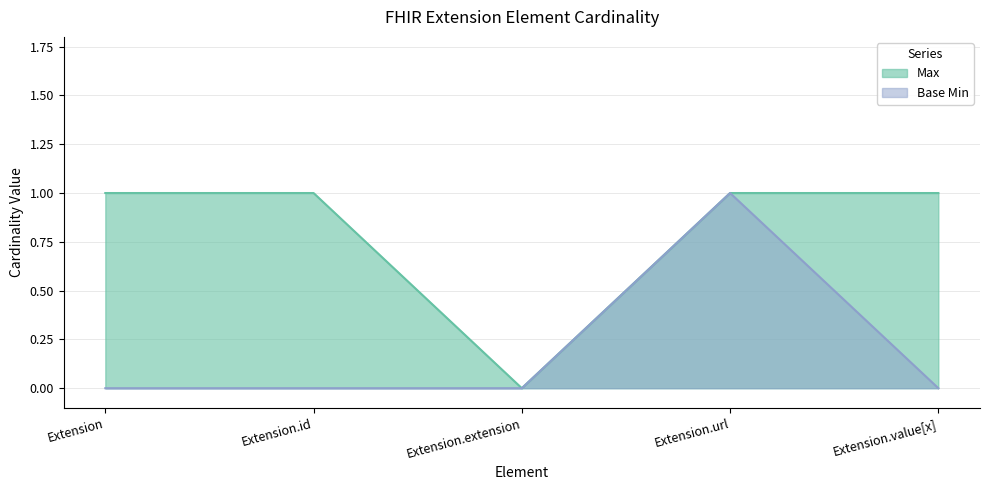

At how many categories does at least one series exceed 0?

4